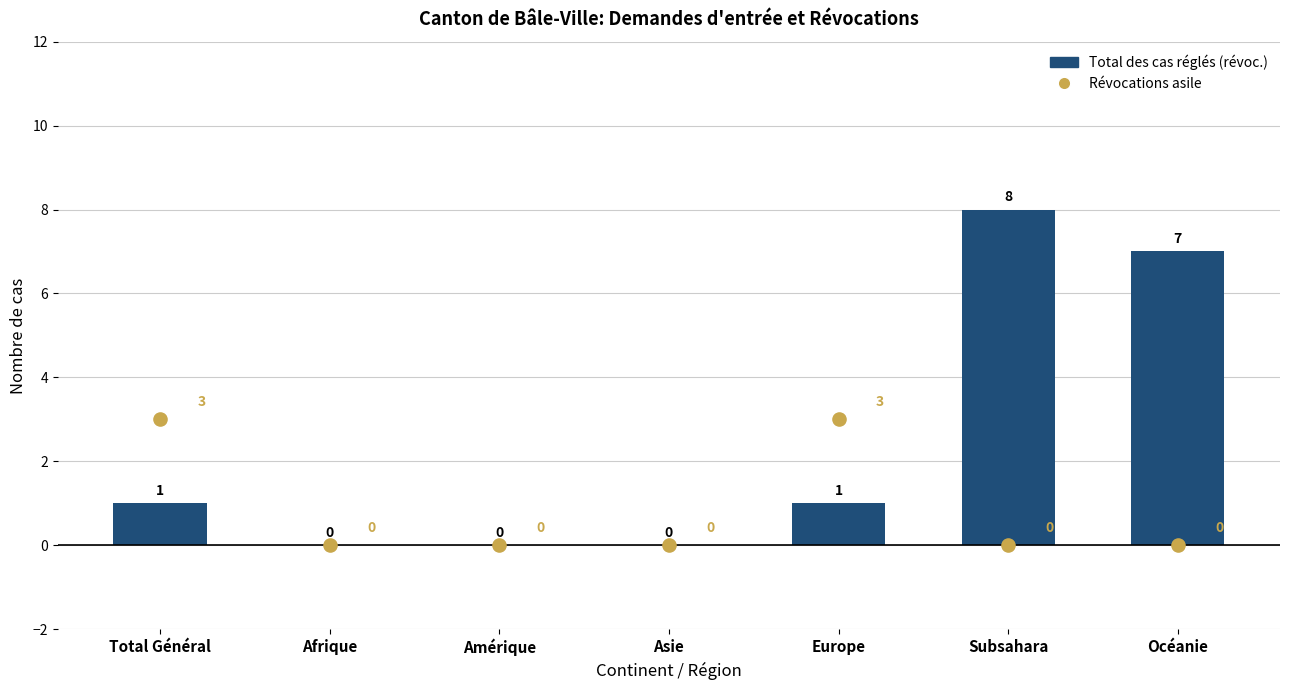

Which series reaches the maximum Y coordinate?

Total des cas réglés (révoc.)